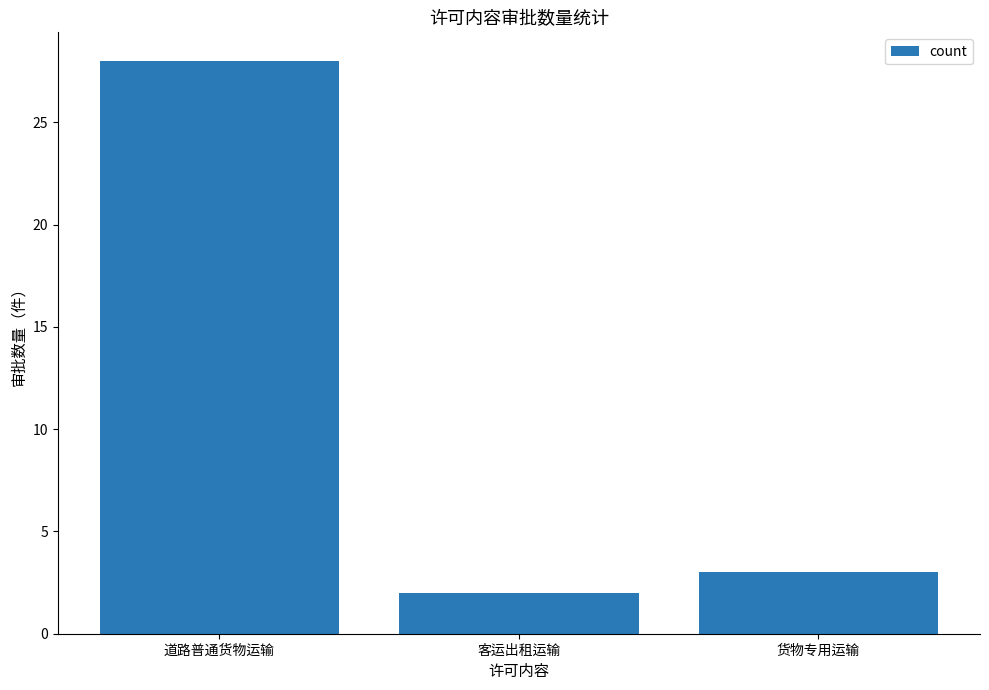

What is the value of the 1st bar from the left?

28